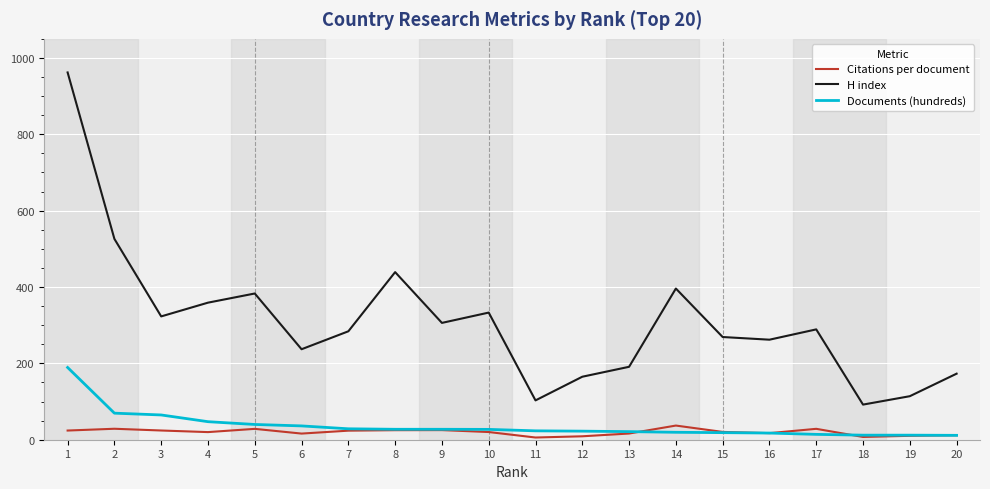

Which series has the largest total across all categories?

H index